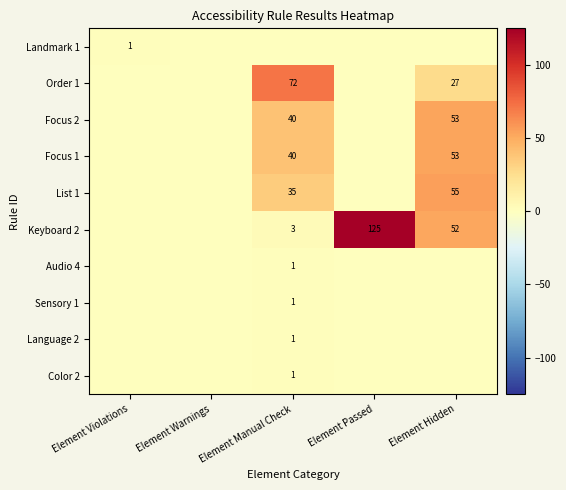

Is it true that Sensory 1 equals 1 at Element Manual Check?

True